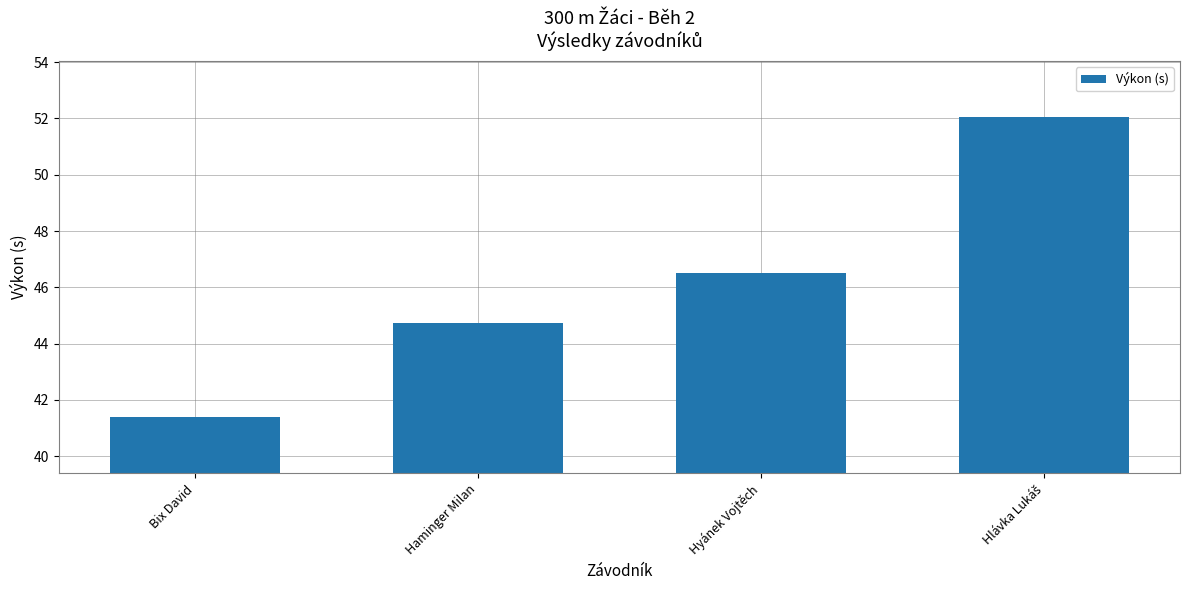

Where is the data nearest to the value 46?

Hyánek Vojtěch